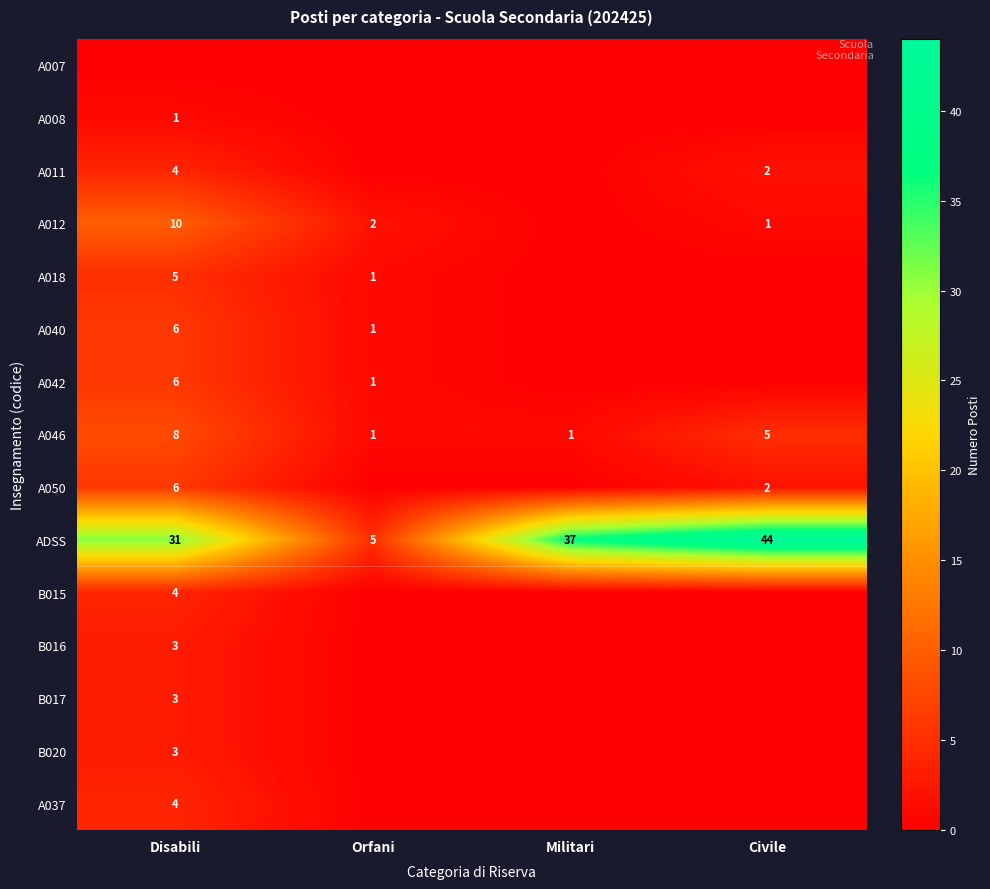

What is the total value across all series at Civile?

54